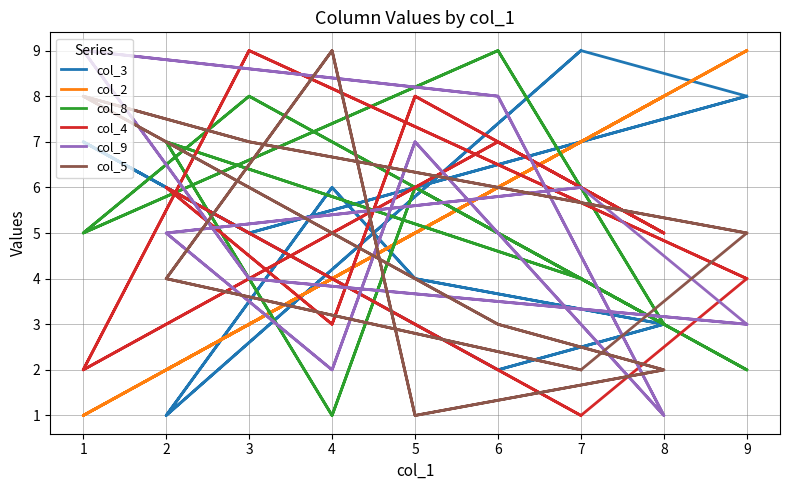

Does the chart have visible grid lines?

Yes